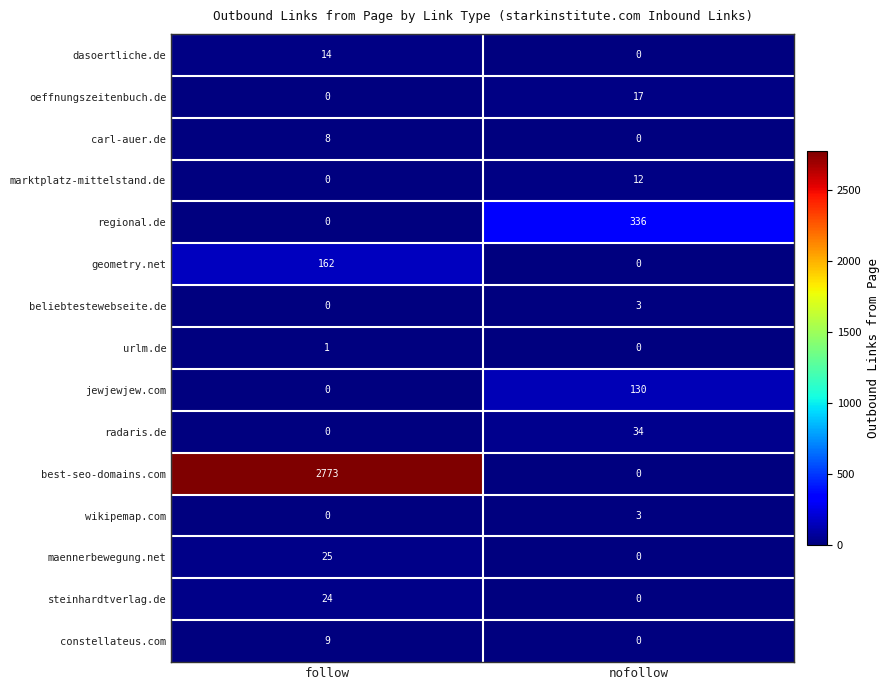

Reading left to right, list all the values displayed in this chart.

dasoertliche.de: 14	0
oeffnungszeitenbuch.de: 0	17
carl-auer.de: 8	0
marktplatz-mittelstand.de: 0	12
regional.de: 0	336
geometry.net: 162	0
beliebtestewebseite.de: 0	3
urlm.de: 1	0
jewjewjew.com: 0	130
radaris.de: 0	34
best-seo-domains.com: 2773	0
wikipemap.com: 0	3
maennerbewegung.net: 25	0
steinhardtverlag.de: 24	0
constellateus.com: 9	0